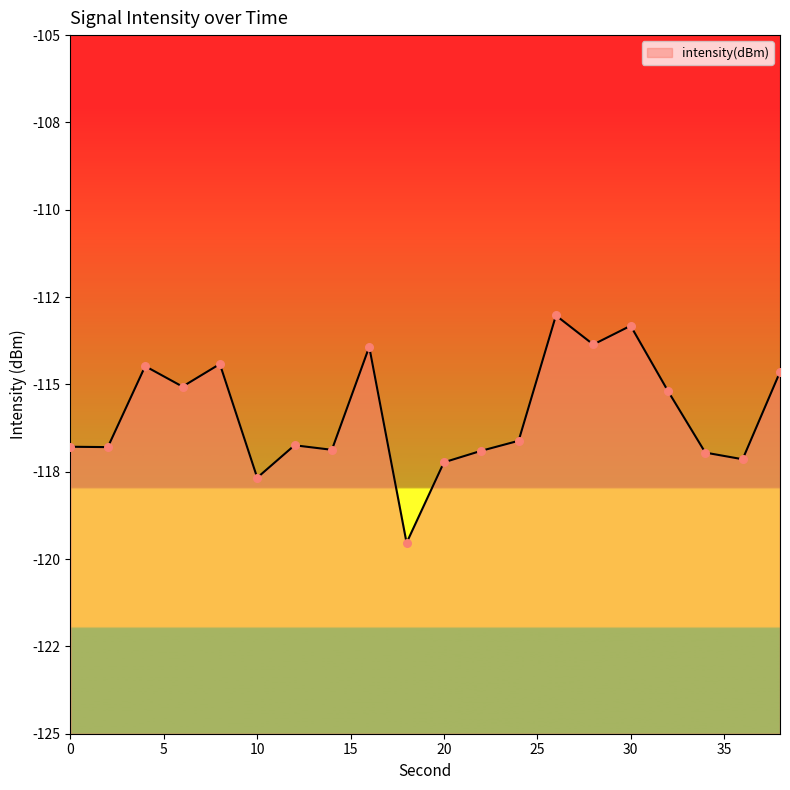

What is the change in value from 2 to 34?

-0.2